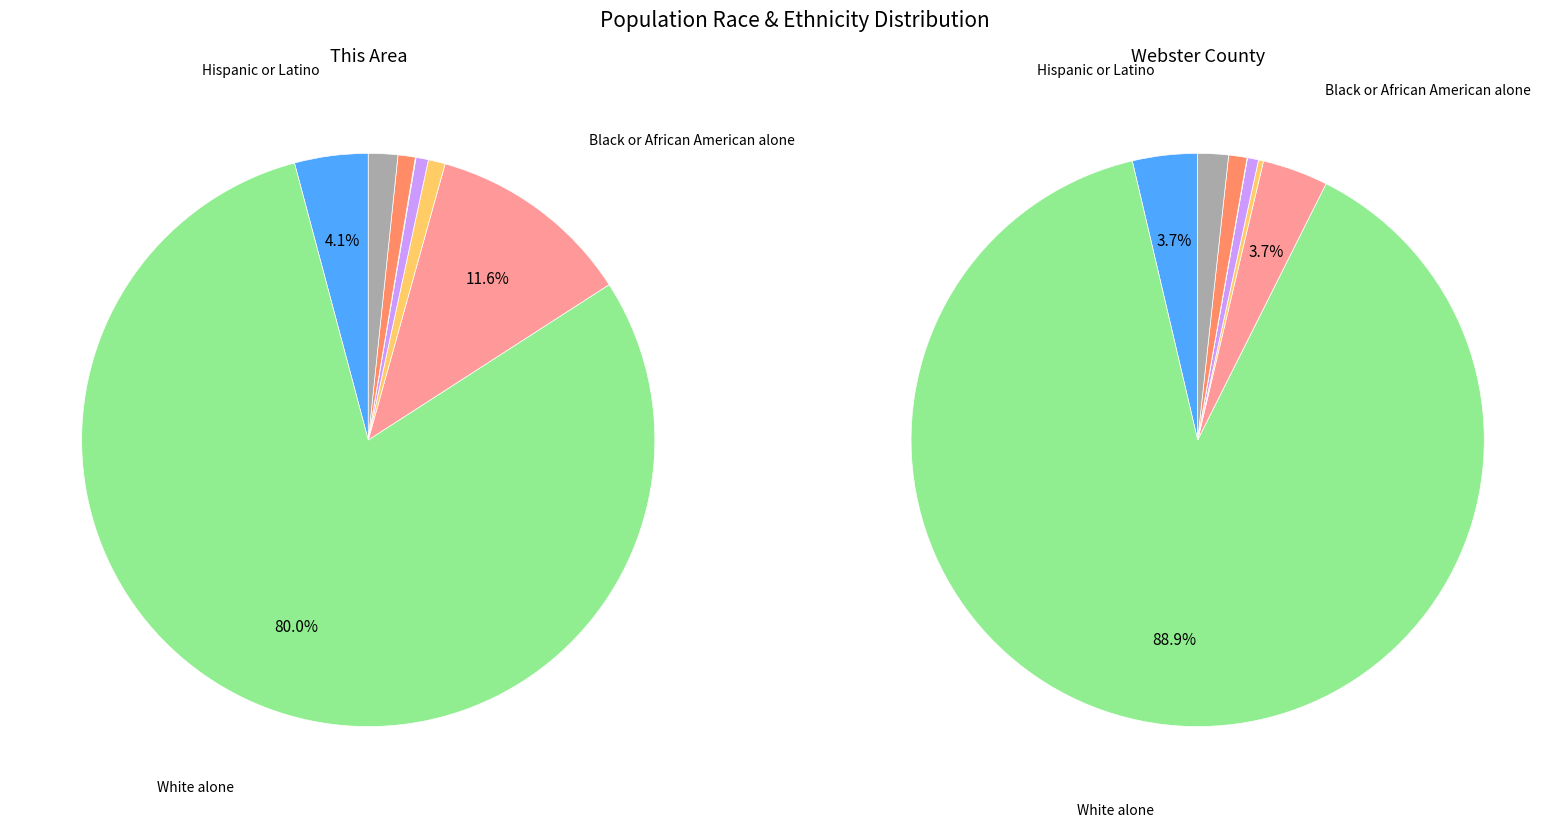

Is White alone the majority of the pie?

Yes